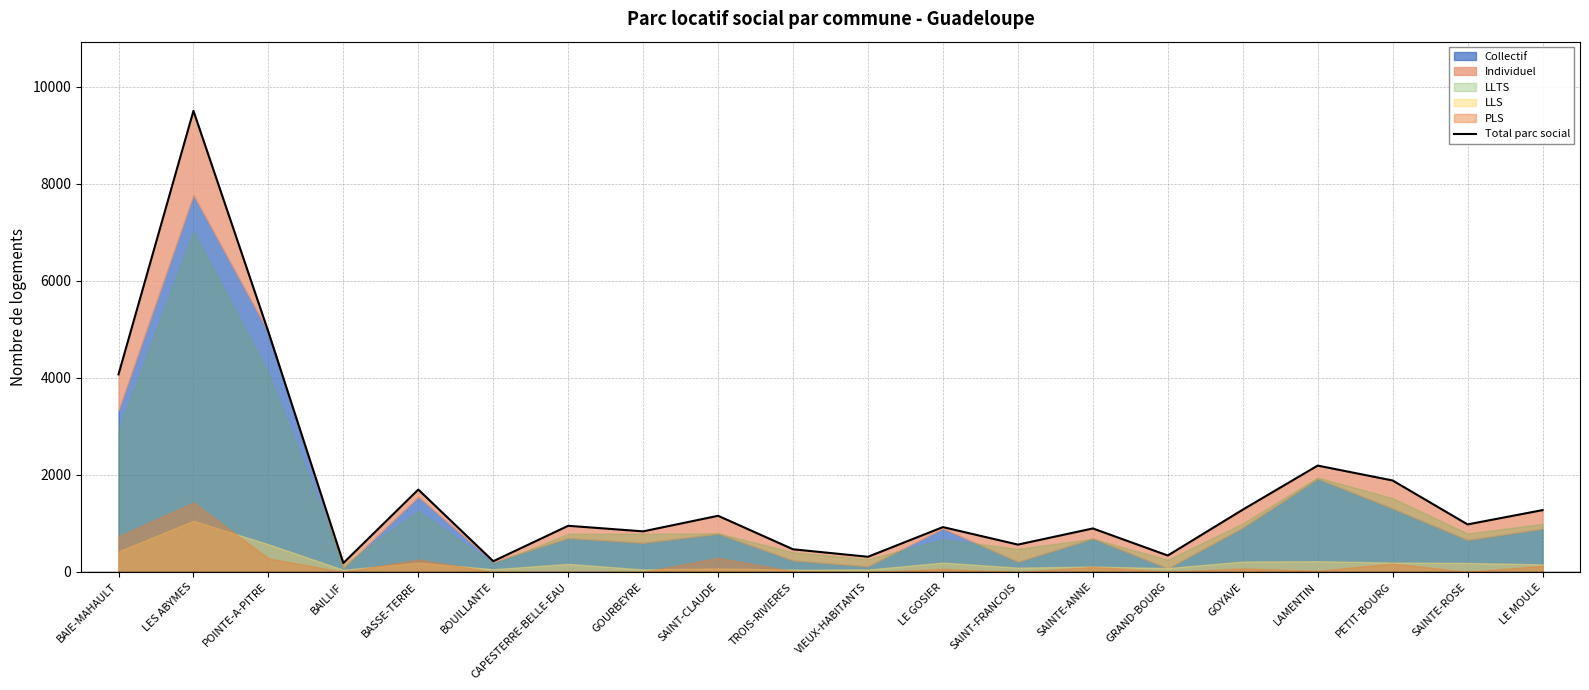

What position from the right is LES ABYMES?

19